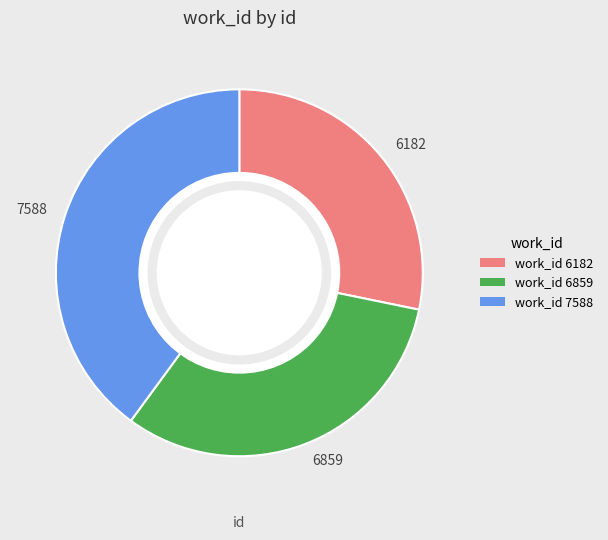

Approximately how many times larger is the value at 6182 compared to 6859?

0.9